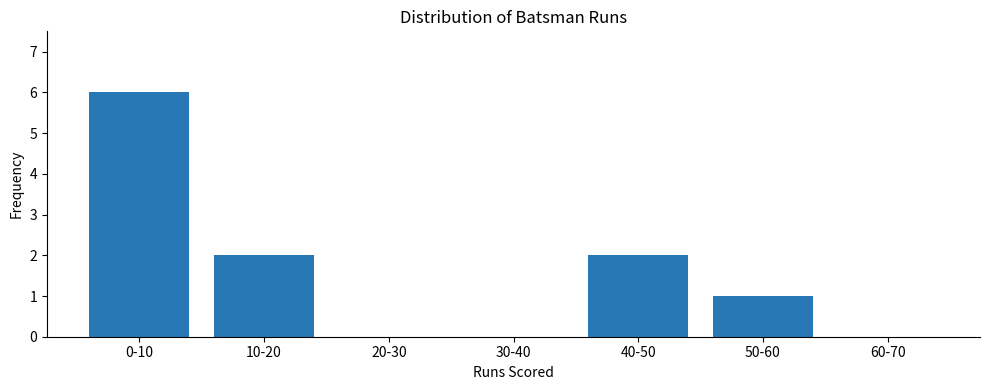

Reading right to left, extract all data points from this chart.

60-70=0	50-60=1	40-50=2	30-40=0	20-30=0	10-20=2	0-10=6